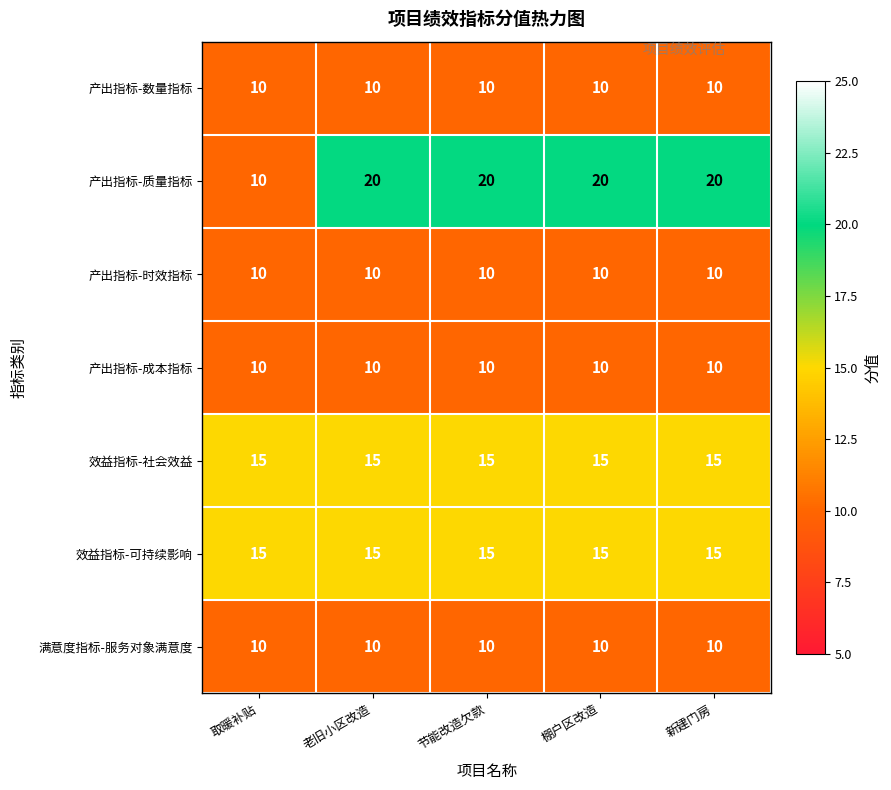

What is the sum of the 效益指标-社会效益 values at 新建门房 and 取暖补贴?

30